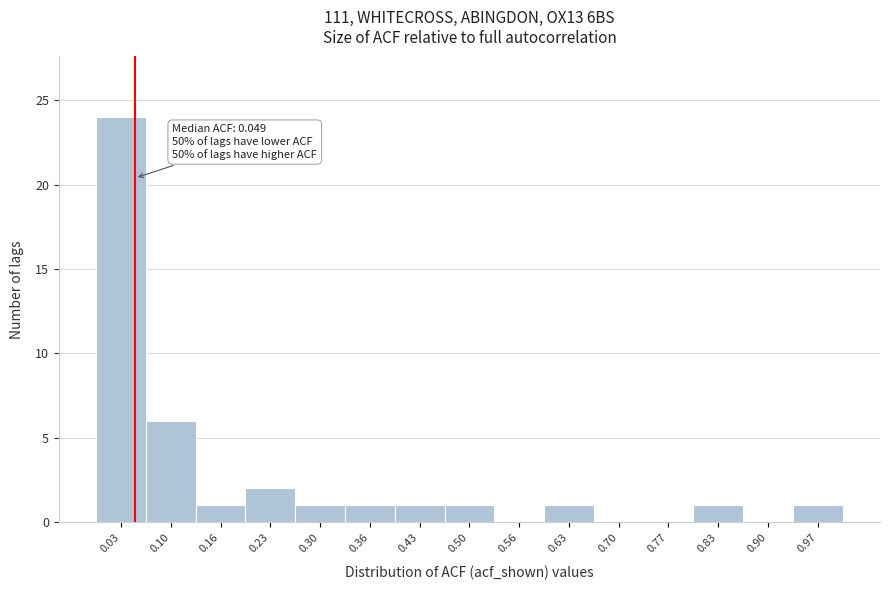

Which range on the x-axis has the tallest bar?

0.00 to 0.06